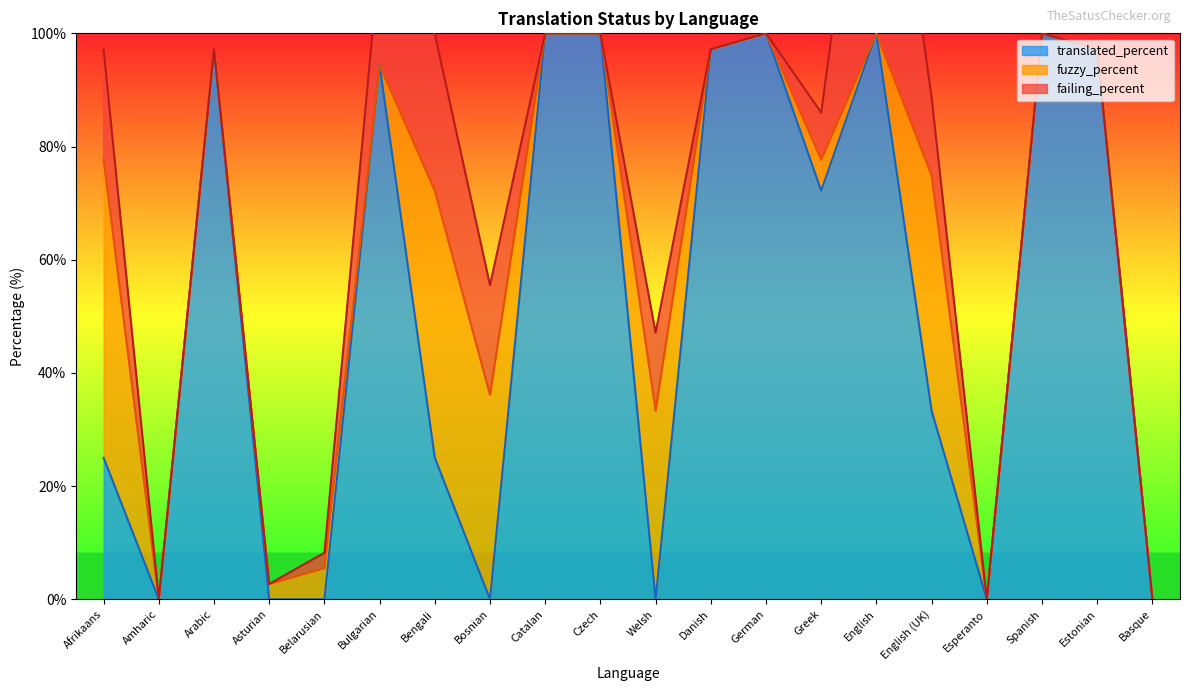

What is the total value across all series at Czech?

100.0